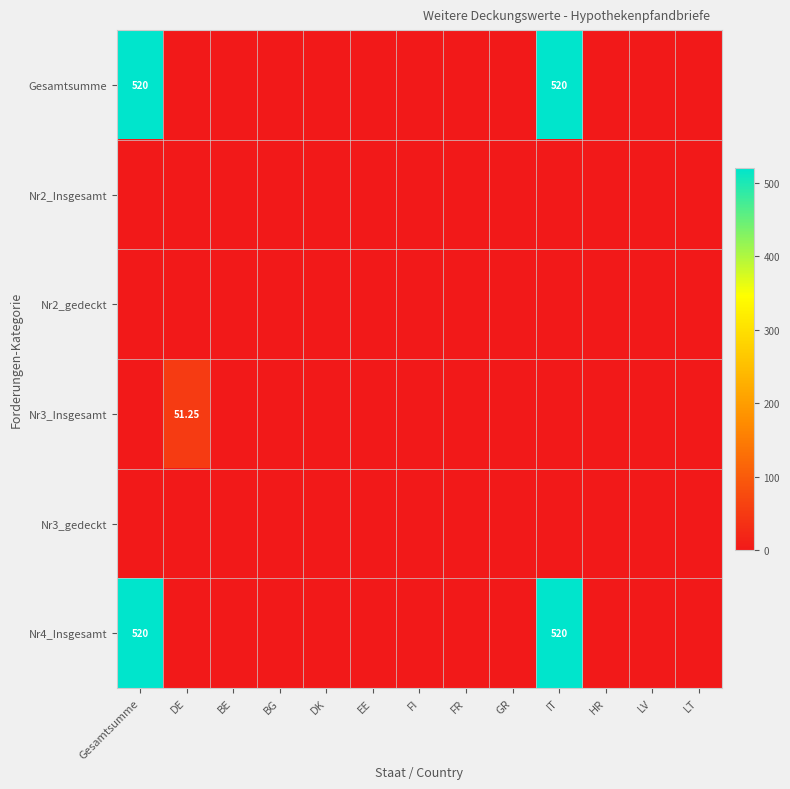

Is the value of Nr2_Insgesamt at IT greater than the value of Nr4_Insgesamt at BG?

No